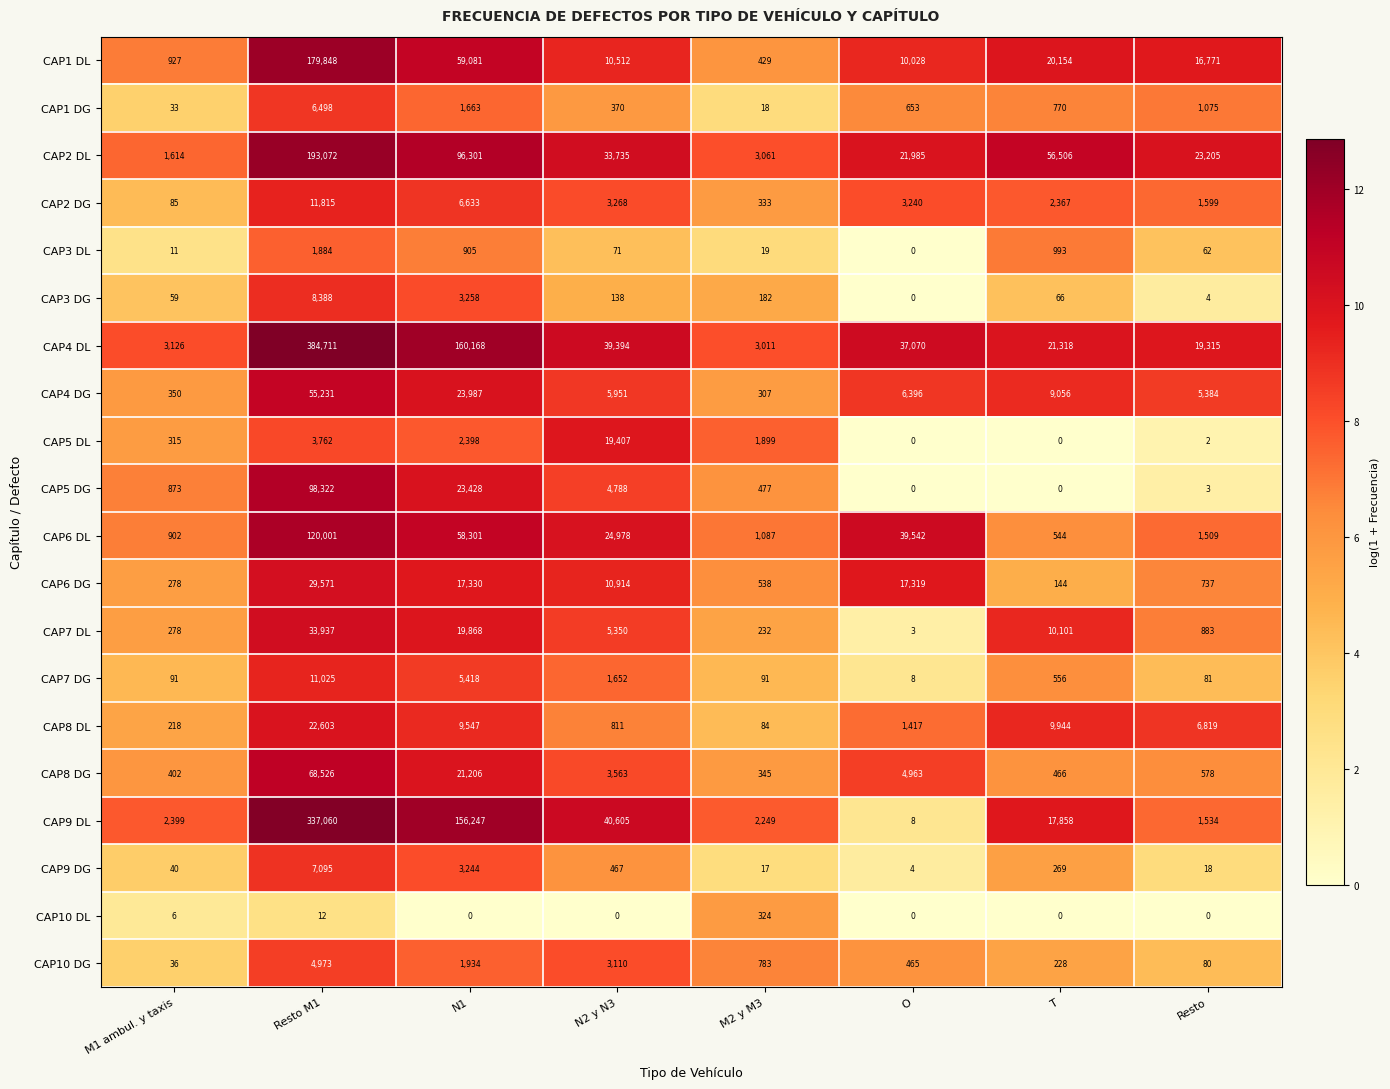

Which series has the largest range (max minus min)?

CAP4 DL